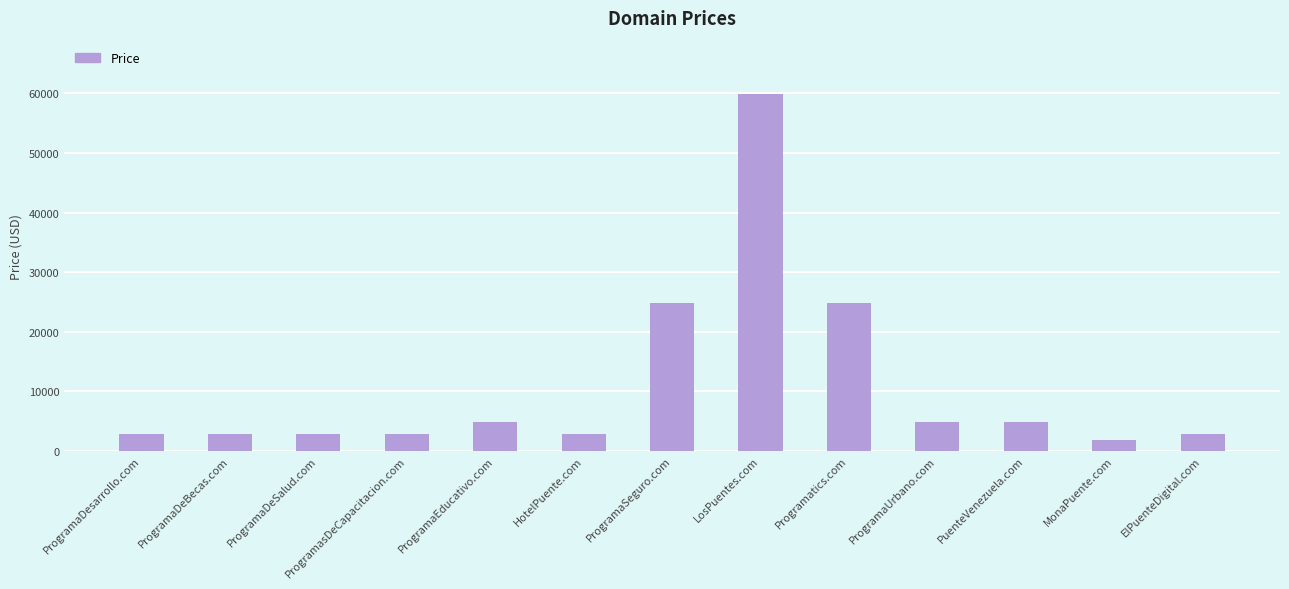

How many bars are there in total?

13